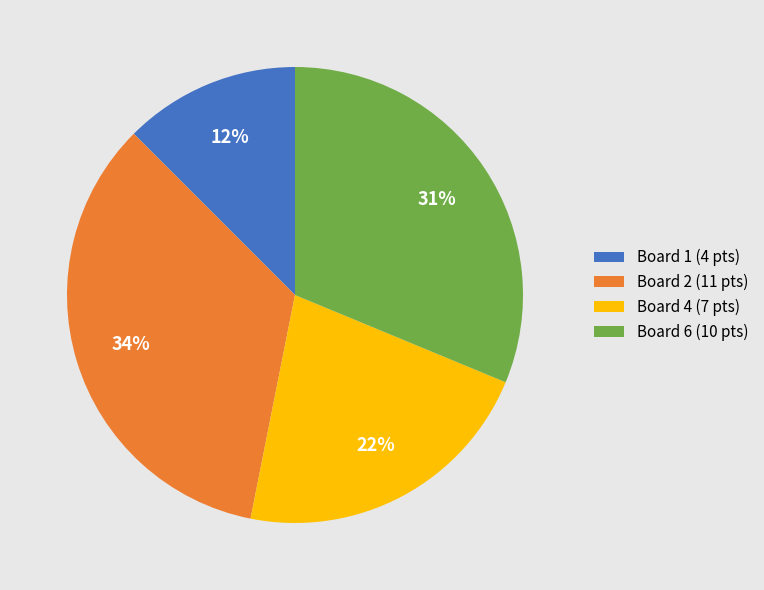

What percentage is the Board 2 (11 pts) slice, to the nearest percent?

34%